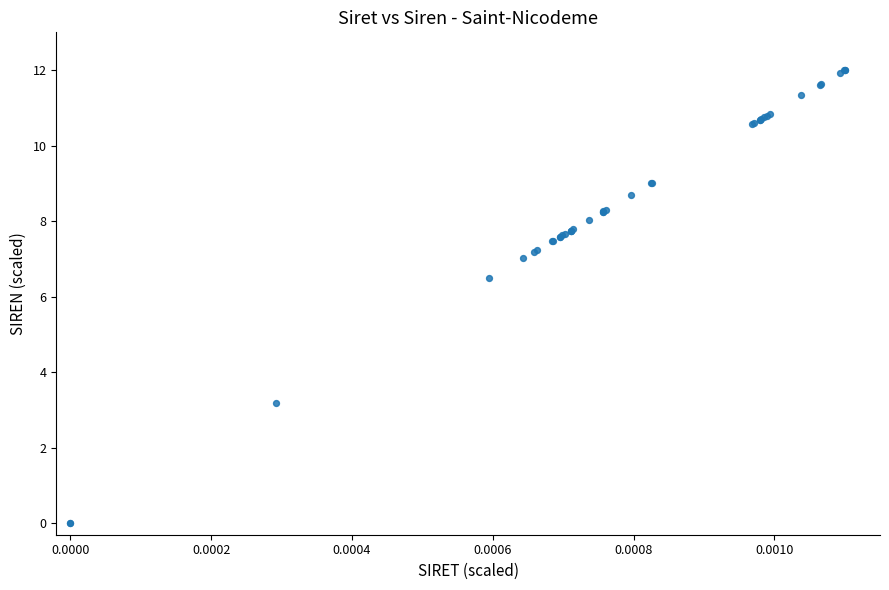

What Y value in the scatter plot is closest to 6?

6.5